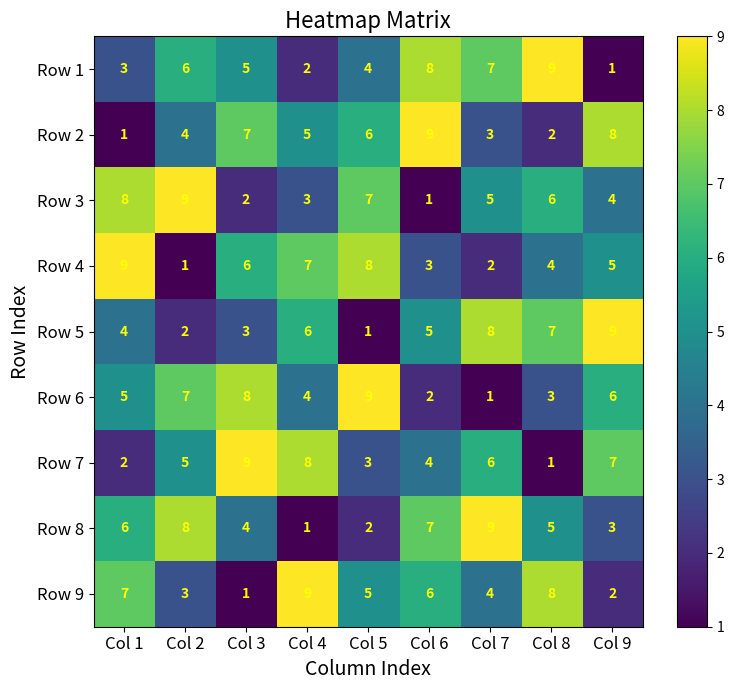

What is the spread (max minus min) of values at Col 7?

8